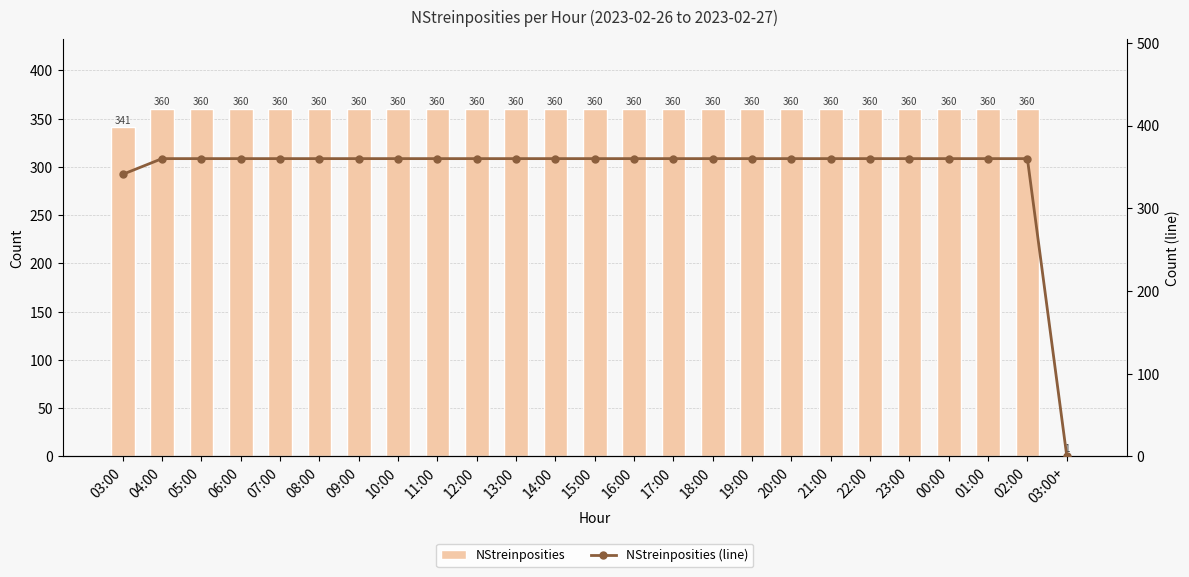

Rank the series at 20:00 from lowest to highest value.

NStreinposities, NStreinposities (line)